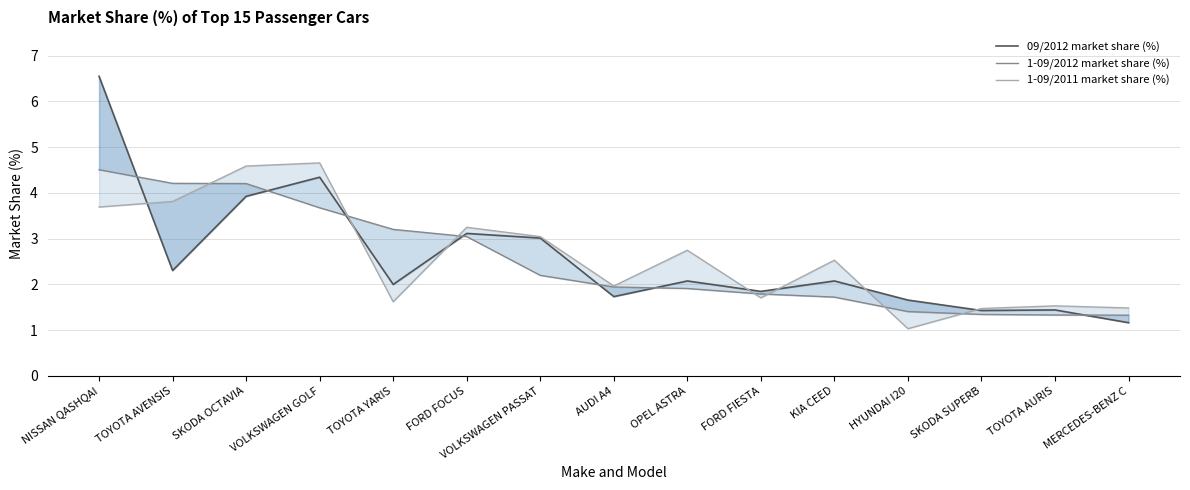

Does the chart have visible grid lines?

Yes